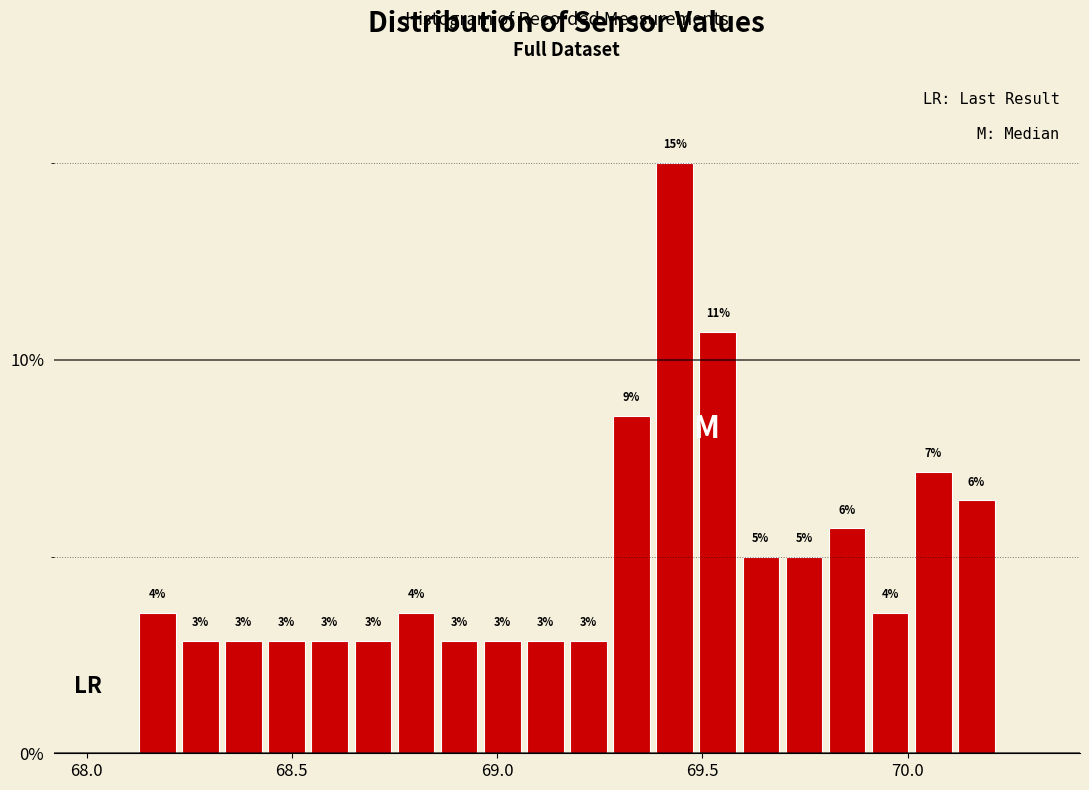

Around what value on the x-axis is the tallest bar? Give the approximate position of its centre, as read against the axis.

69.45